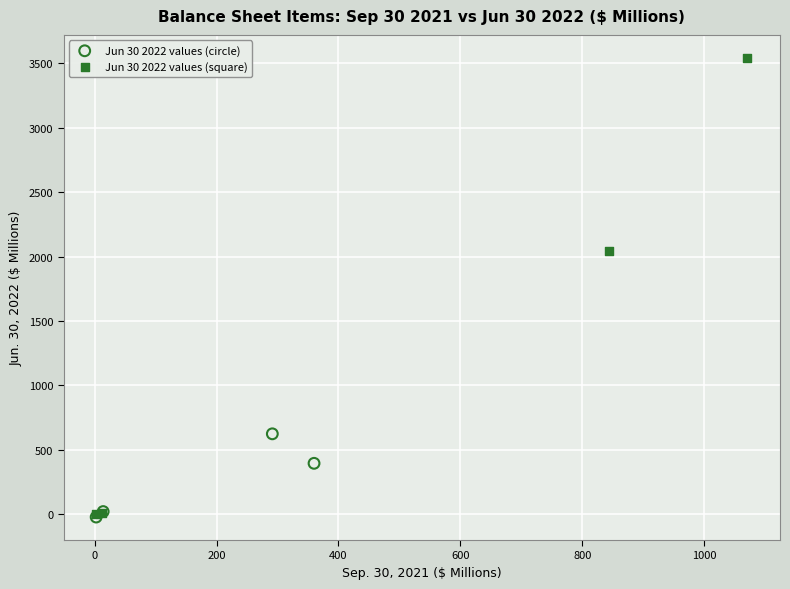

What are all the series names shown in the legend?

Jun 30 2022 values (circle), Jun 30 2022 values (square)